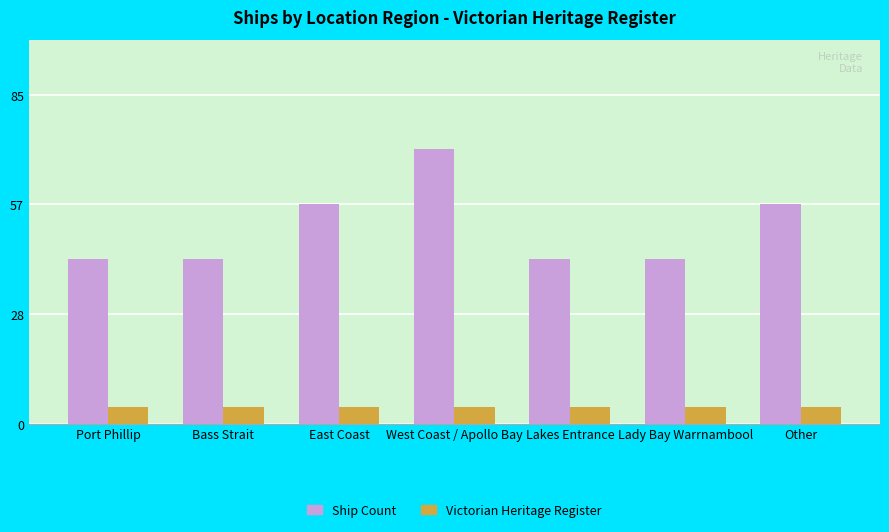

What are all the series names shown in the legend?

Ship Count, Victorian Heritage Register